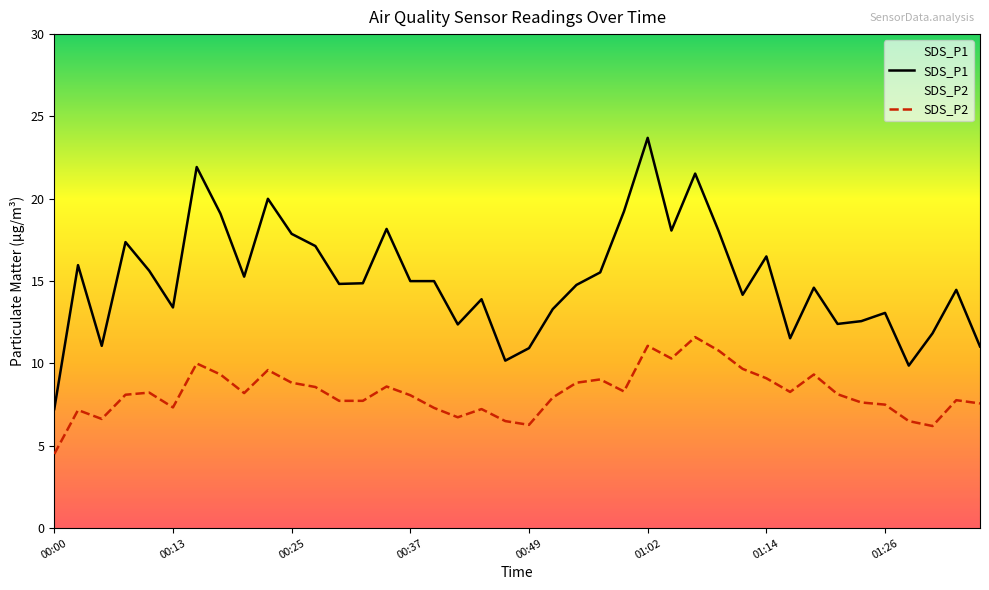

Reading left to right, what are all the values shown in this chart?

SDS_P1: 00:00=7.2	00:02=16.0	00:05=11.1	00:08=17.4	00:10=15.6	00:13=13.4	00:15=21.9	00:18=19.1	00:20=15.3	00:22=20.0	00:25=17.9	00:27=17.1	00:30=14.8	00:32=14.9	00:35=18.2	00:37=15.0	00:39=15.0	00:42=12.4	00:44=13.9	00:47=10.2	00:49=10.9	00:52=13.3	00:54=14.8	00:57=15.5	00:59=19.2	01:02=23.7	01:04=18.1	01:07=21.5	01:09=18.0	01:12=14.2	01:14=16.5	01:17=11.5	01:19=14.6	01:21=12.4	01:24=12.6	01:26=13.1	01:29=9.9	01:31=11.8	01:34=14.5	01:36=11.0
SDS_P2: 00:00=4.5	00:02=7.2	00:05=6.6	00:08=8.1	00:10=8.2	00:13=7.3	00:15=10.0	00:18=9.3	00:20=8.2	00:22=9.6	00:25=8.8	00:27=8.6	00:30=7.7	00:32=7.7	00:35=8.6	00:37=8.1	00:39=7.3	00:42=6.7	00:44=7.2	00:47=6.5	00:49=6.3	00:52=7.9	00:54=8.8	00:57=9.0	00:59=8.3	01:02=11.1	01:04=10.3	01:07=11.6	01:09=10.8	01:12=9.7	01:14=9.1	01:17=8.3	01:19=9.3	01:21=8.1	01:24=7.6	01:26=7.5	01:29=6.5	01:31=6.2	01:34=7.8	01:36=7.6